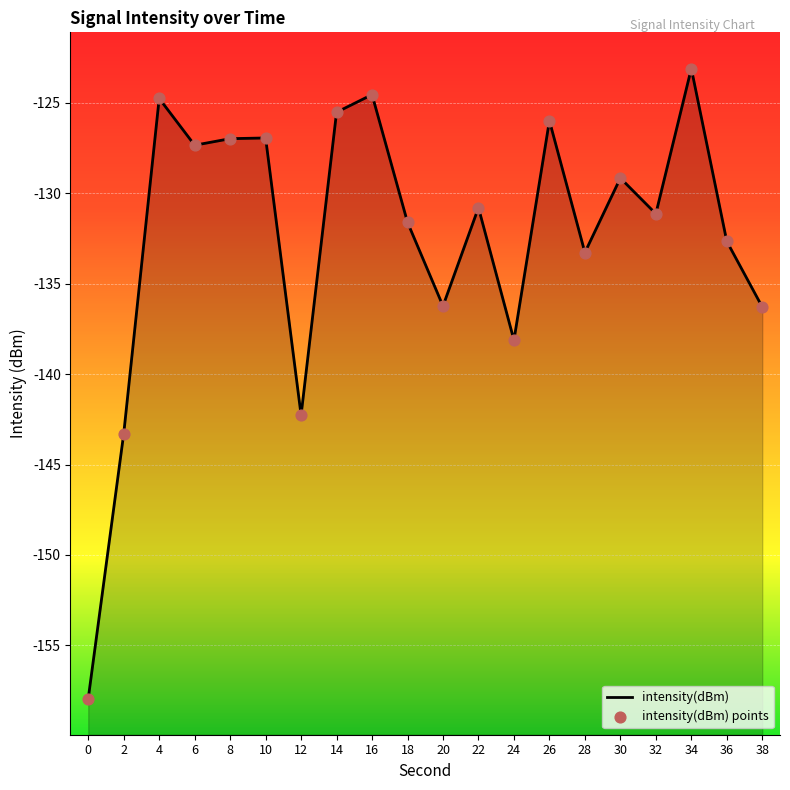

Which series reaches the maximum Y coordinate?

intensity(dBm)